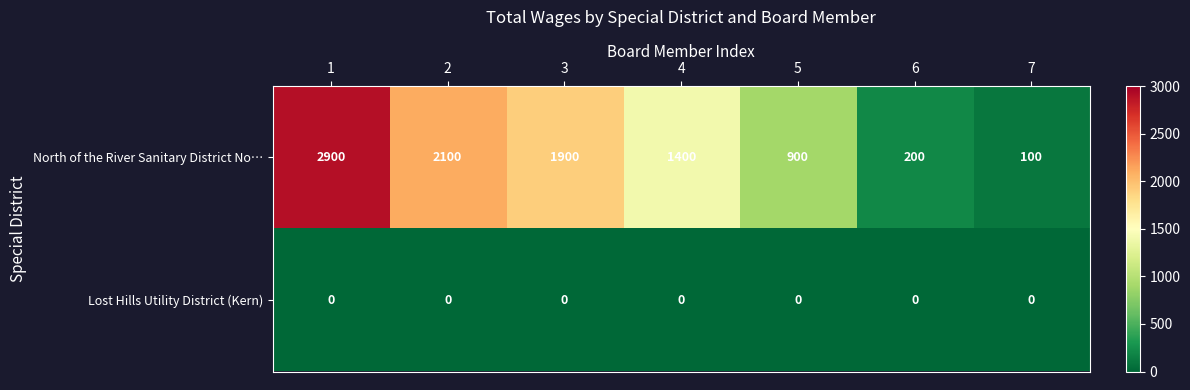

Which series has the largest range (max minus min)?

North of the River Sanitary District No…